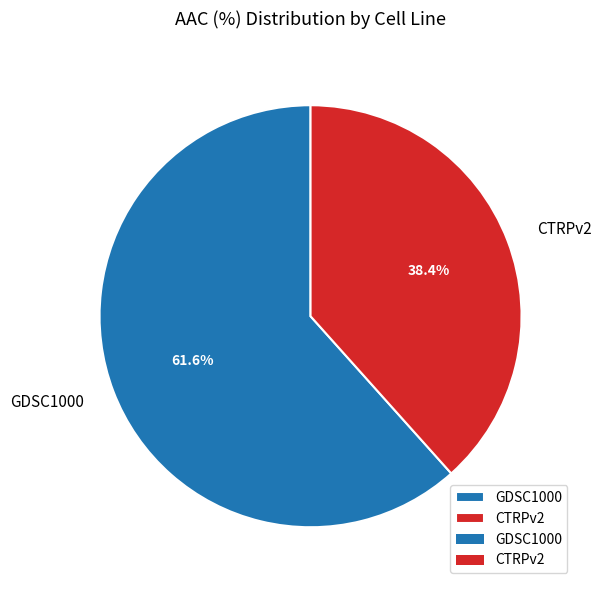

Is it true that GDSC1000 is 49% of the pie?

False